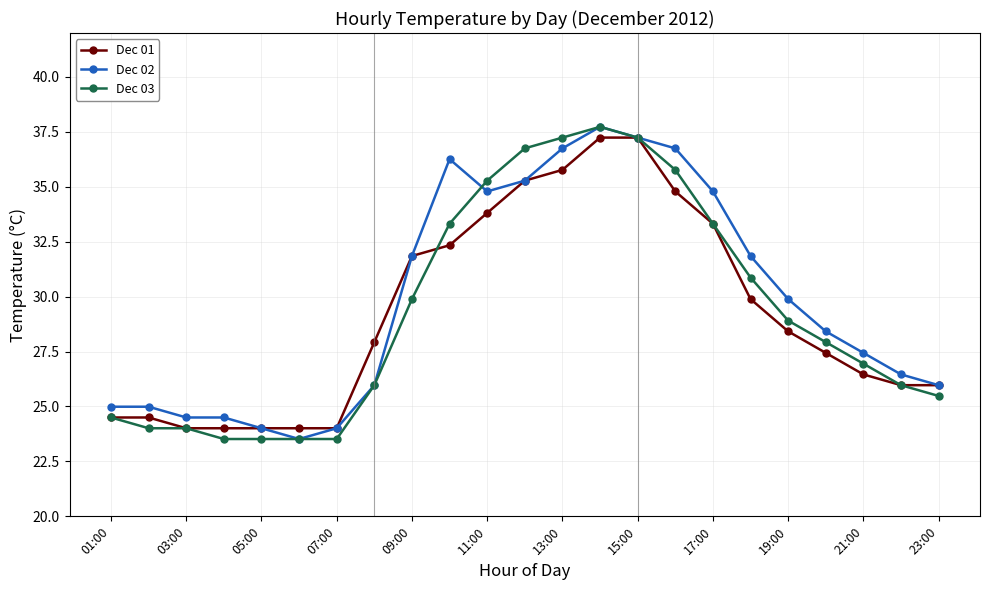

What is the minimum value shown in the chart?

23.5